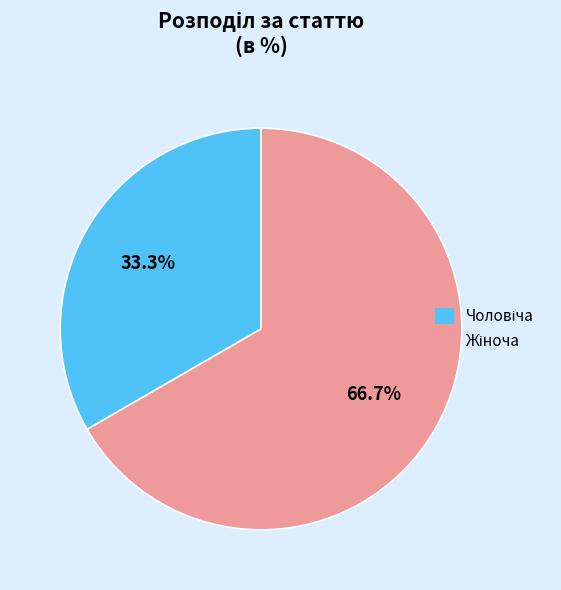

Is there a majority slice in this chart?

Yes